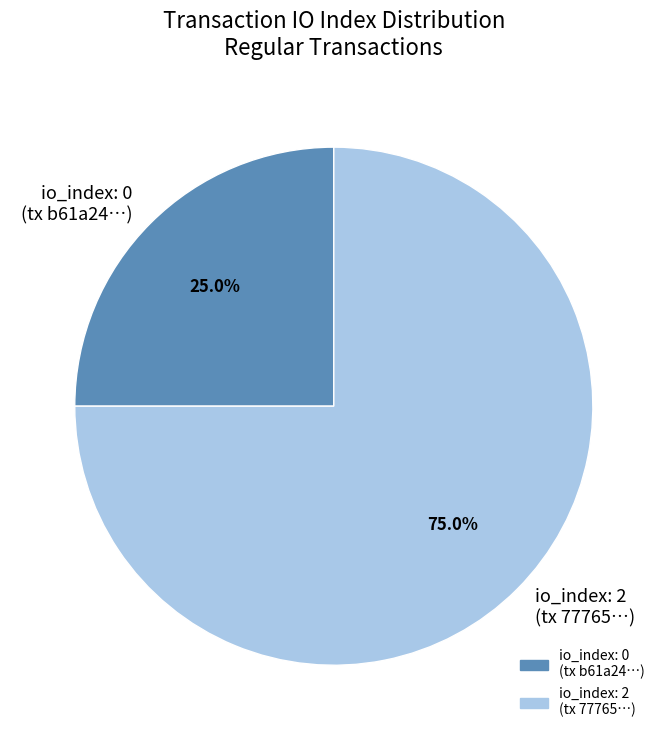

What is the smallest slice in the pie chart?

io_index: 0 (tx b61a24…)